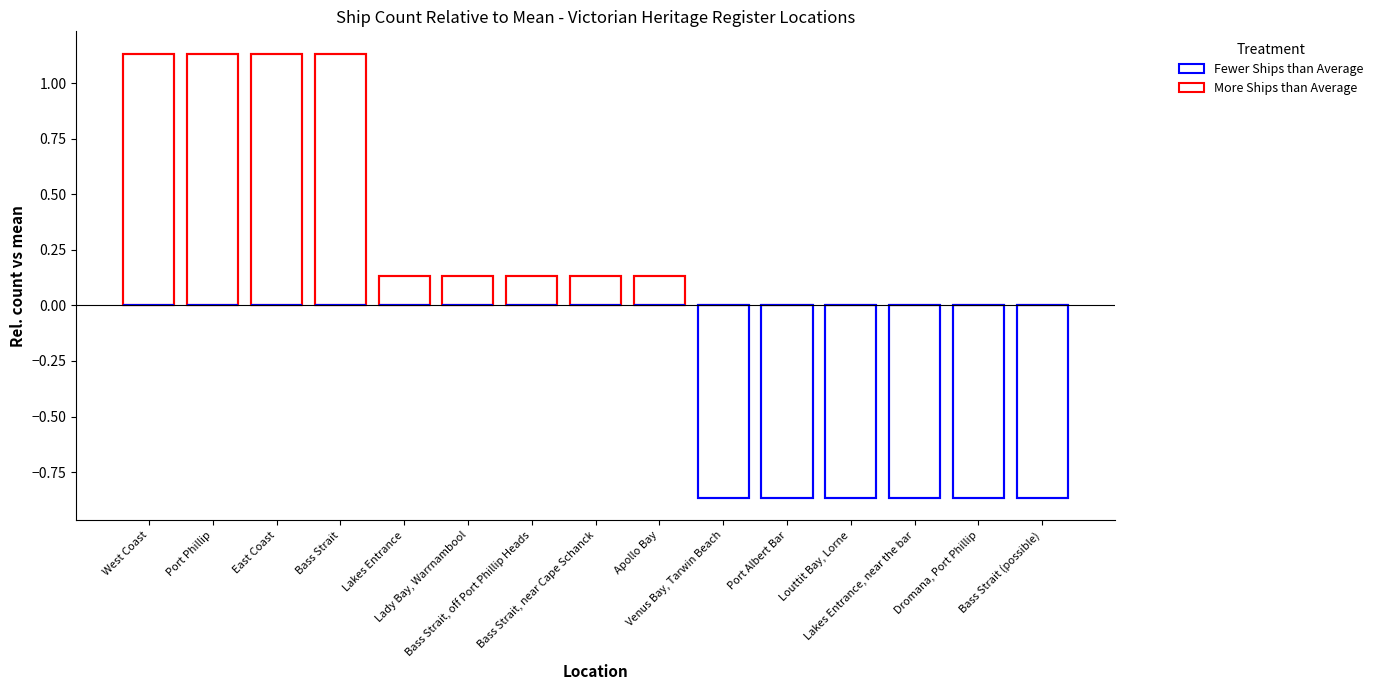

At which category does the chart reach its peak across all series?

West Coast